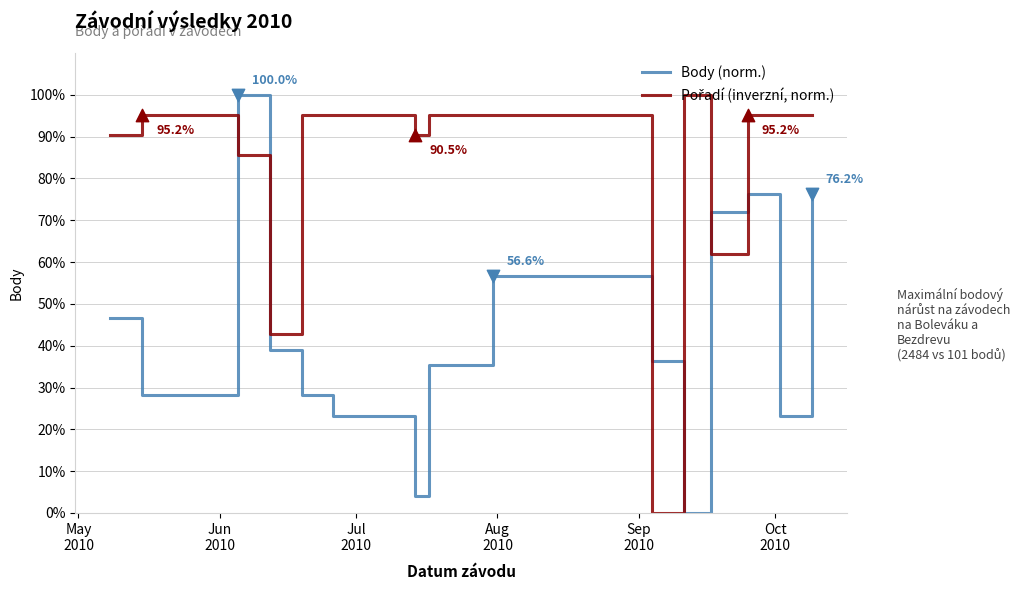

What is the greatest value displayed?

100.0